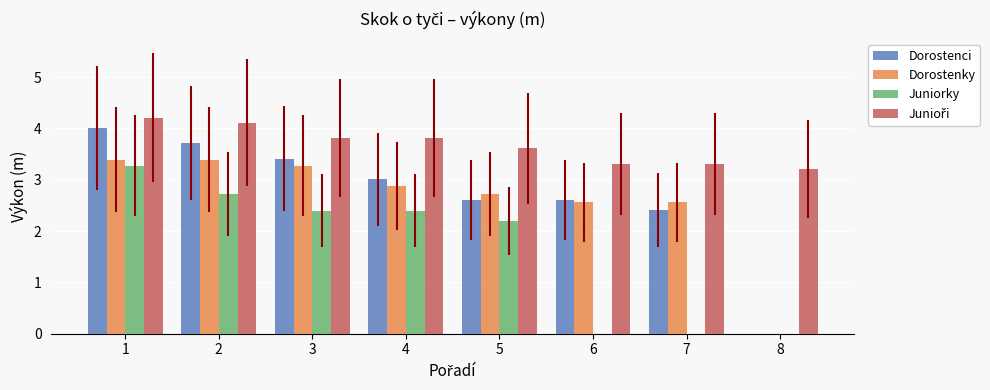

Which label corresponds to the smallest value in the chart?

5